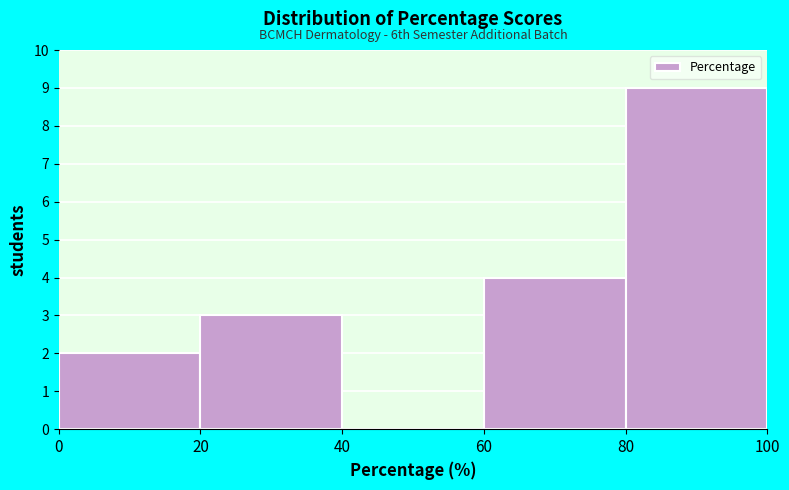

Which range on the x-axis has the tallest bar?

80 to 100